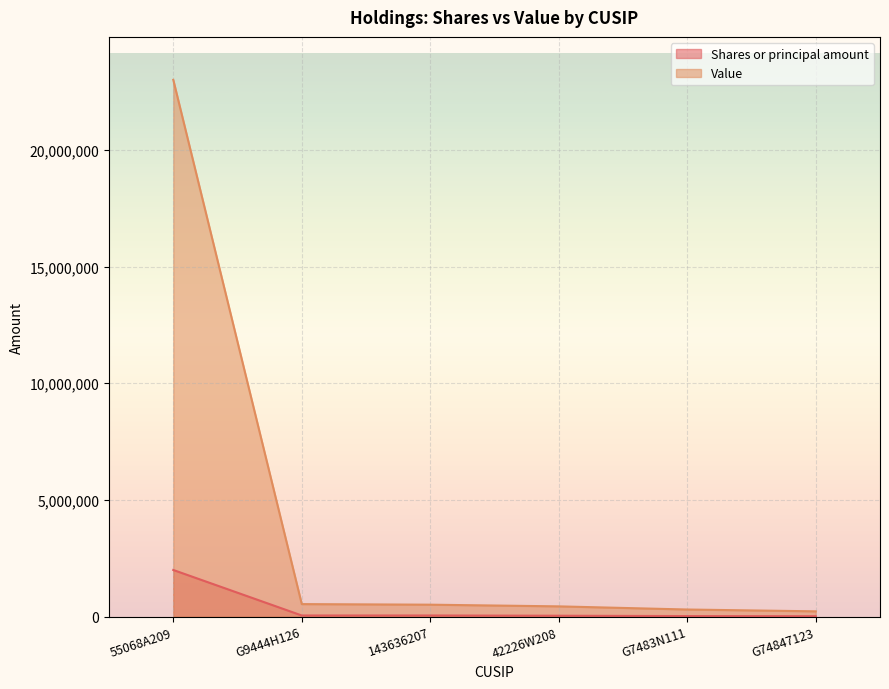

Which series changed the most between G9444H126 and G74847123?

Value